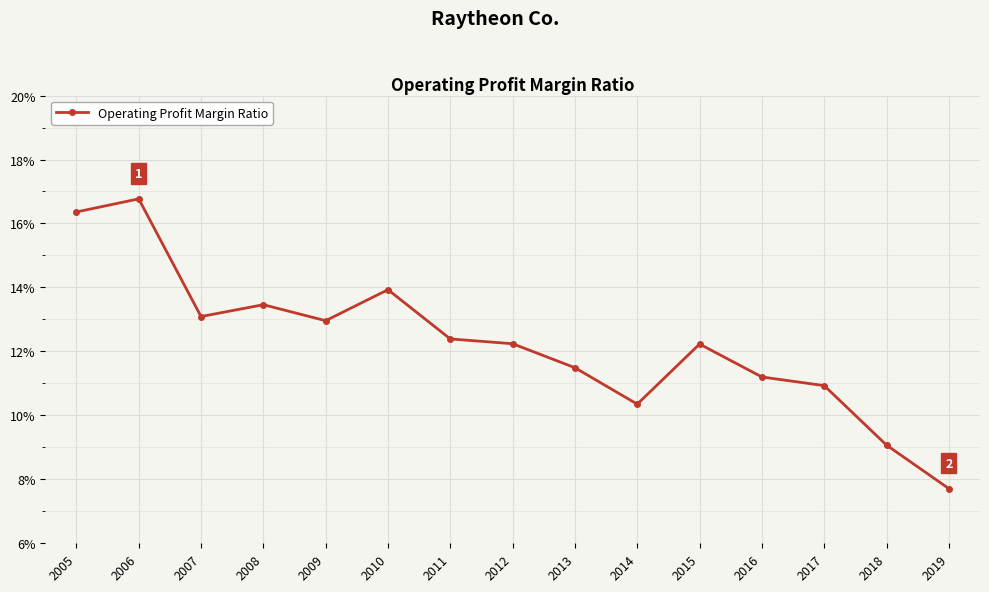

What is the average value?

0.1